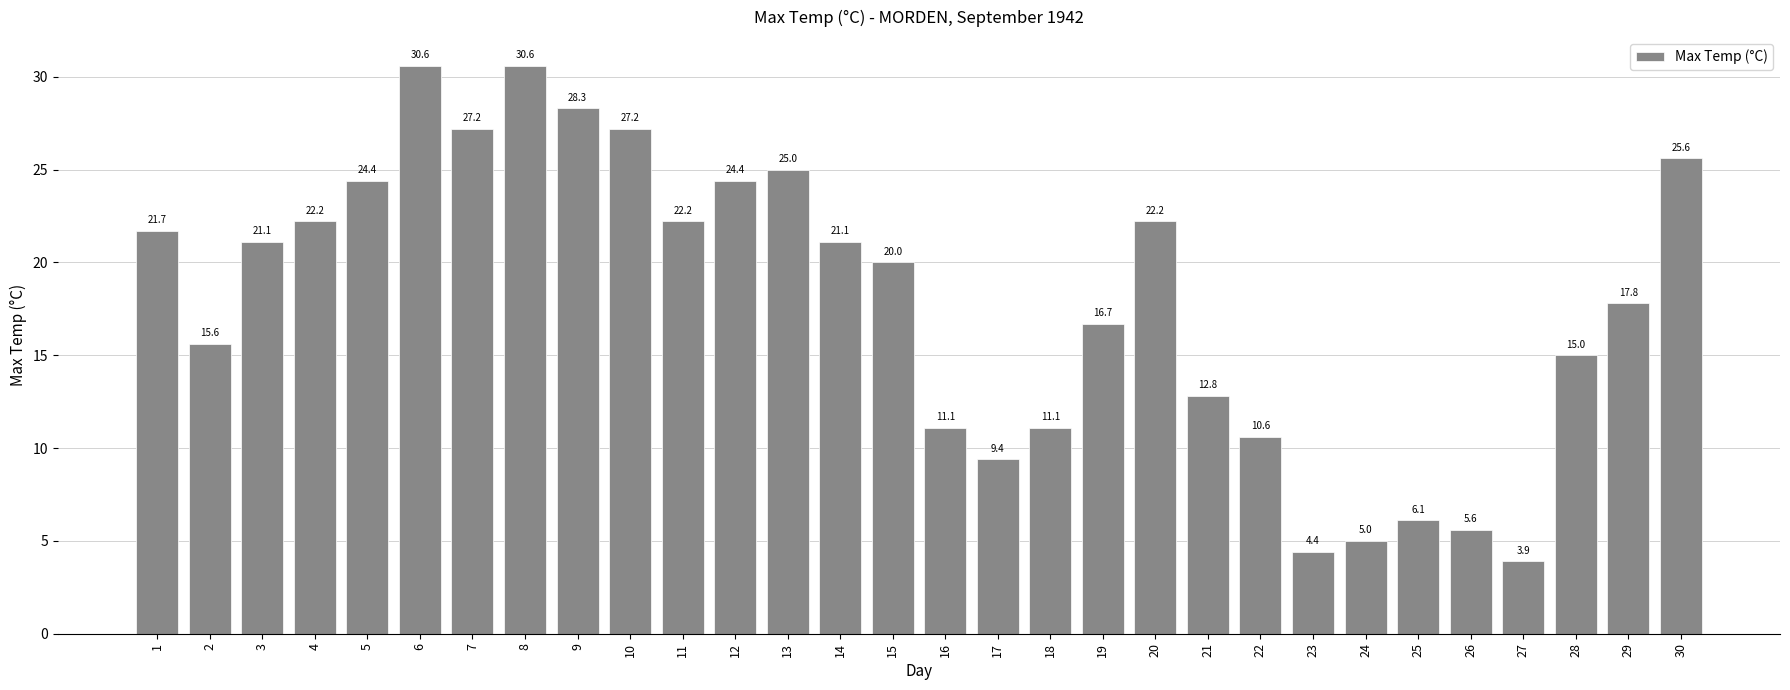

What is the greatest value displayed?

30.6